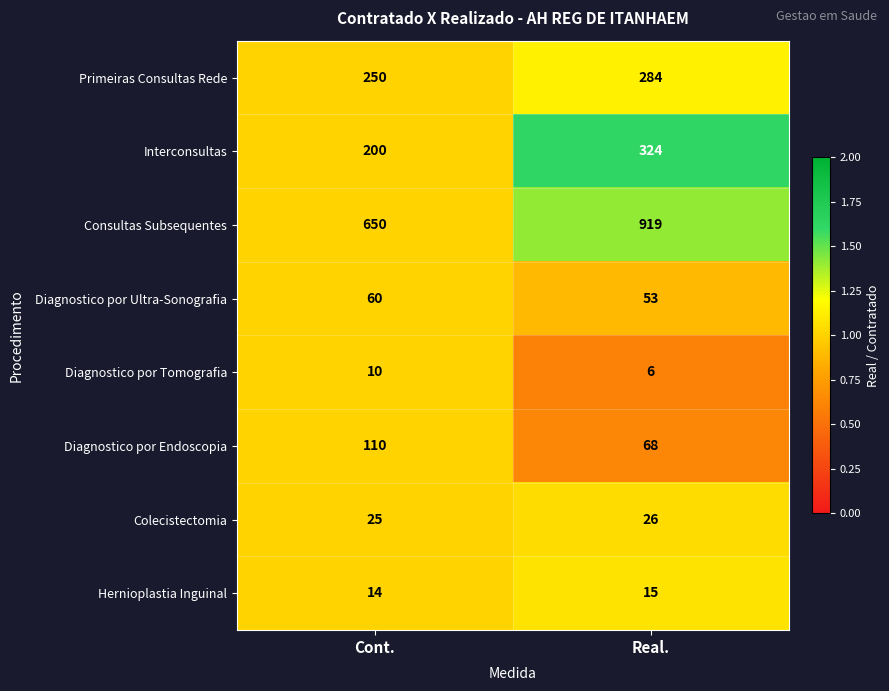

True or false: Diagnostico por Ultra-Sonografia has a value of 96 at Cont..

False